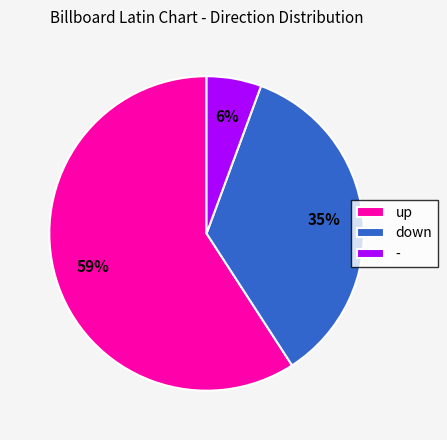

The up slice represents 47% of the pie. True or false?

False